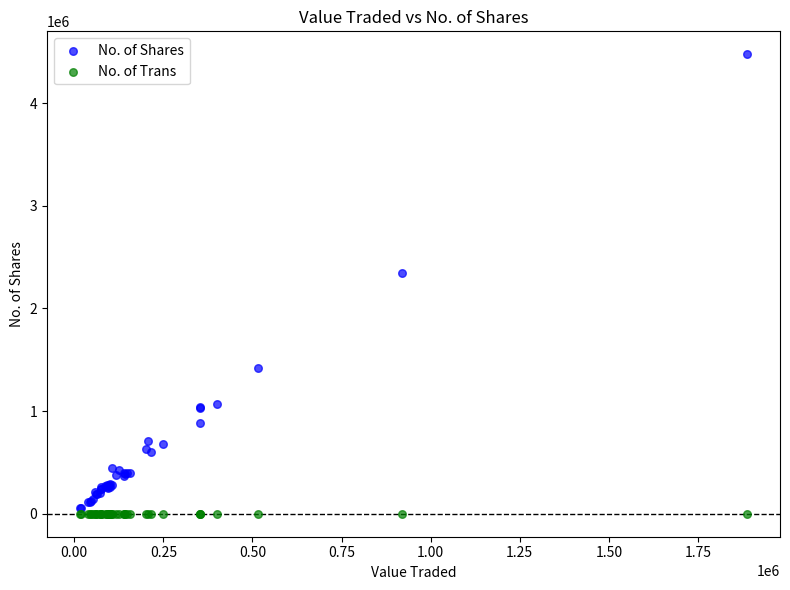

Which series contains the highest Y value?

No. of Shares